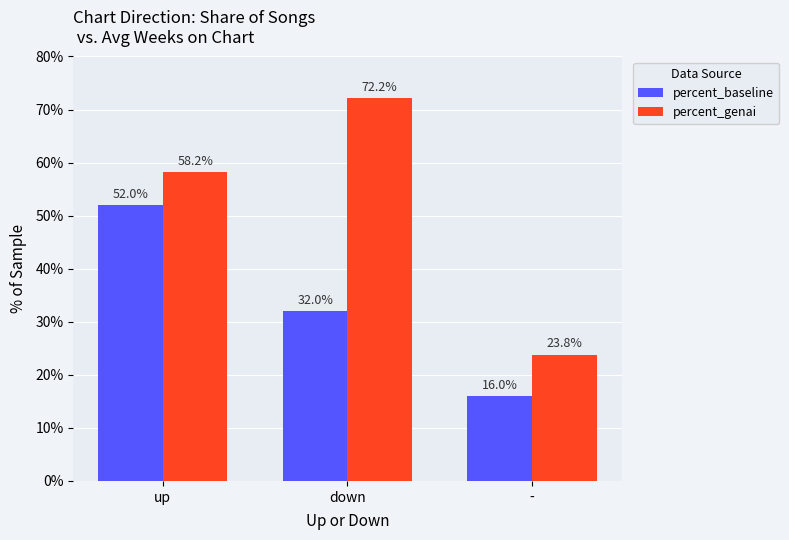

What is the average value of the percent_baseline series?

33.3